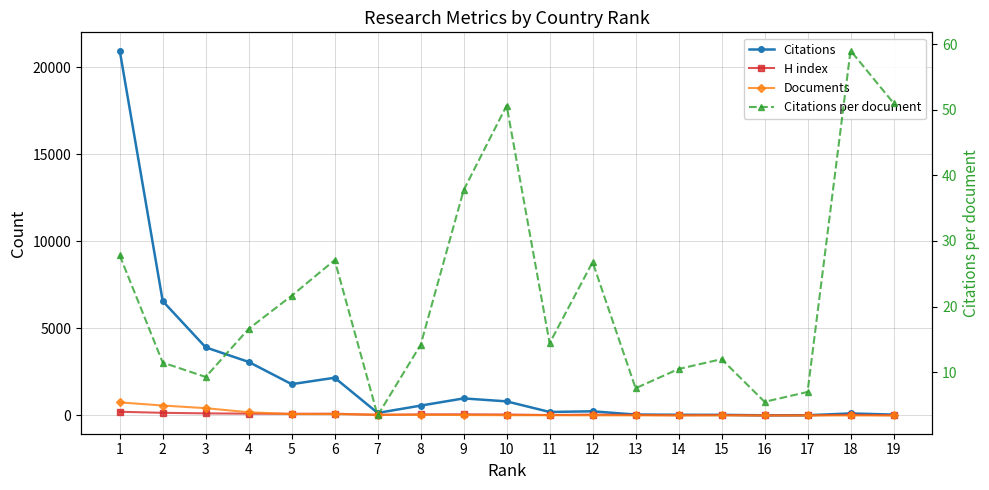

What is the greatest value displayed?

20944.0